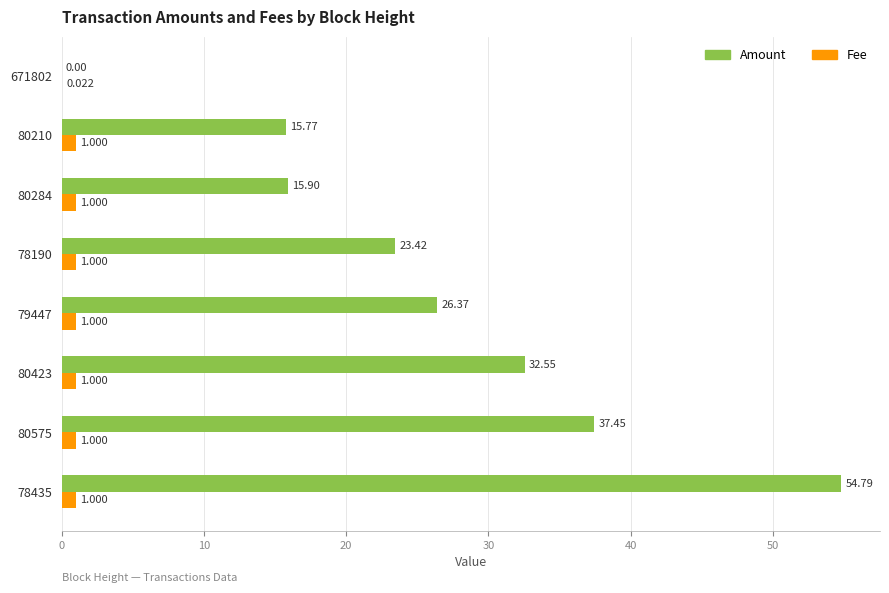

Which series has the largest total across all categories?

Amount